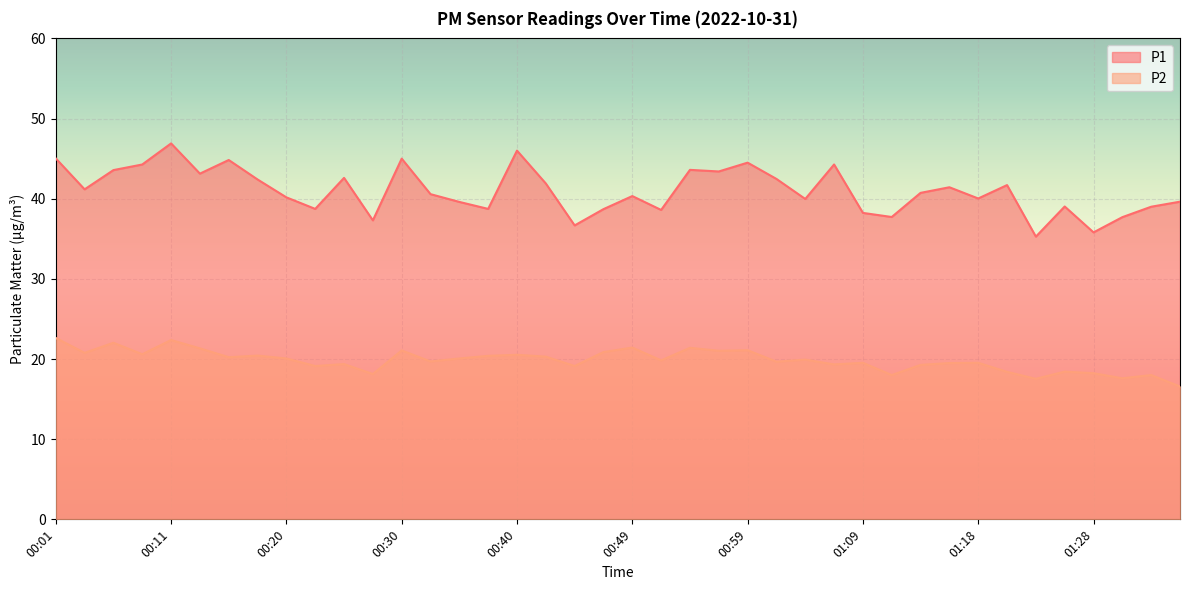

Is the value of P2 at 00:57 greater than the value of P1 at 00:11?

No